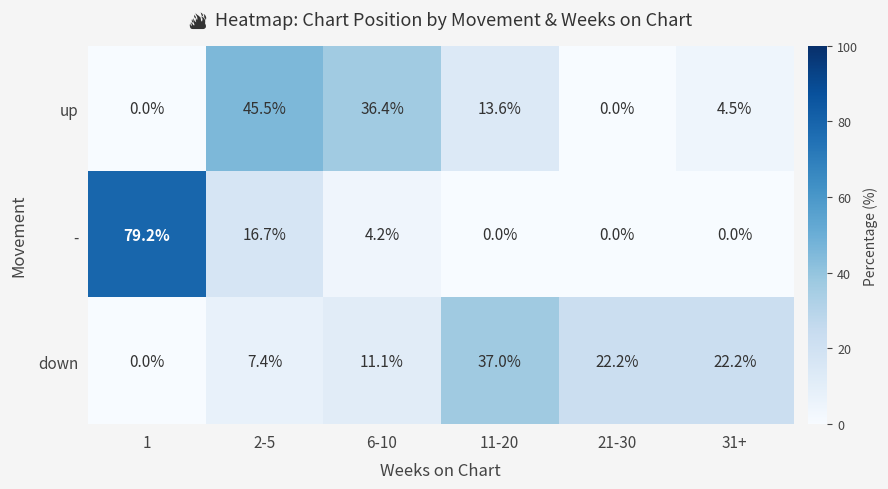

Is it true that - equals -37.0 at 11-20?

False